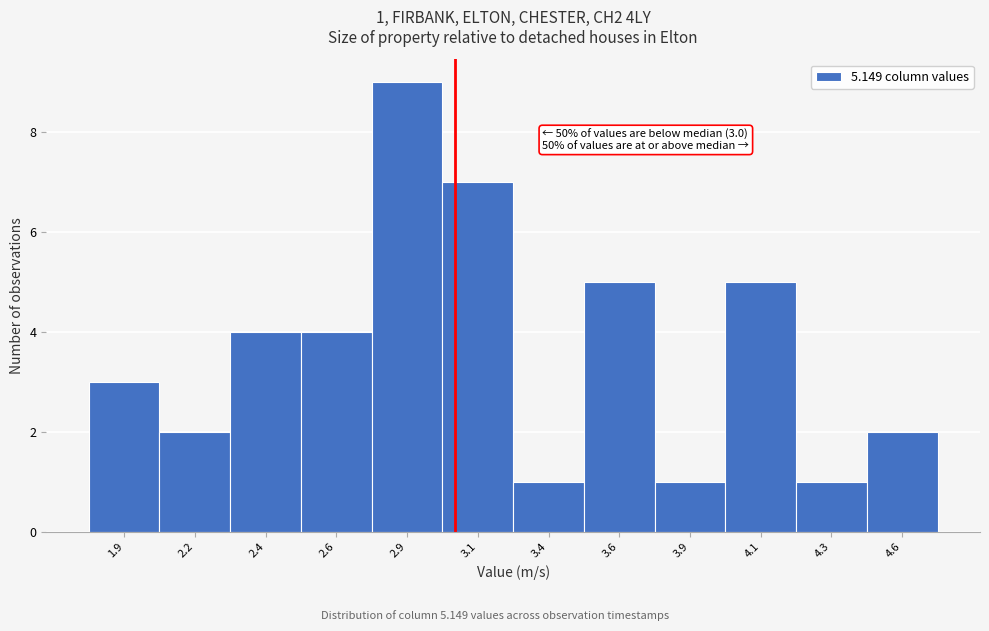

Reading left to right, what are all the values shown in this chart?

1.9=3	2.2=2	2.4=4	2.6=4	2.9=9	3.1=7	3.4=1	3.6=5	3.9=1	4.1=5	4.3=1	4.6=2